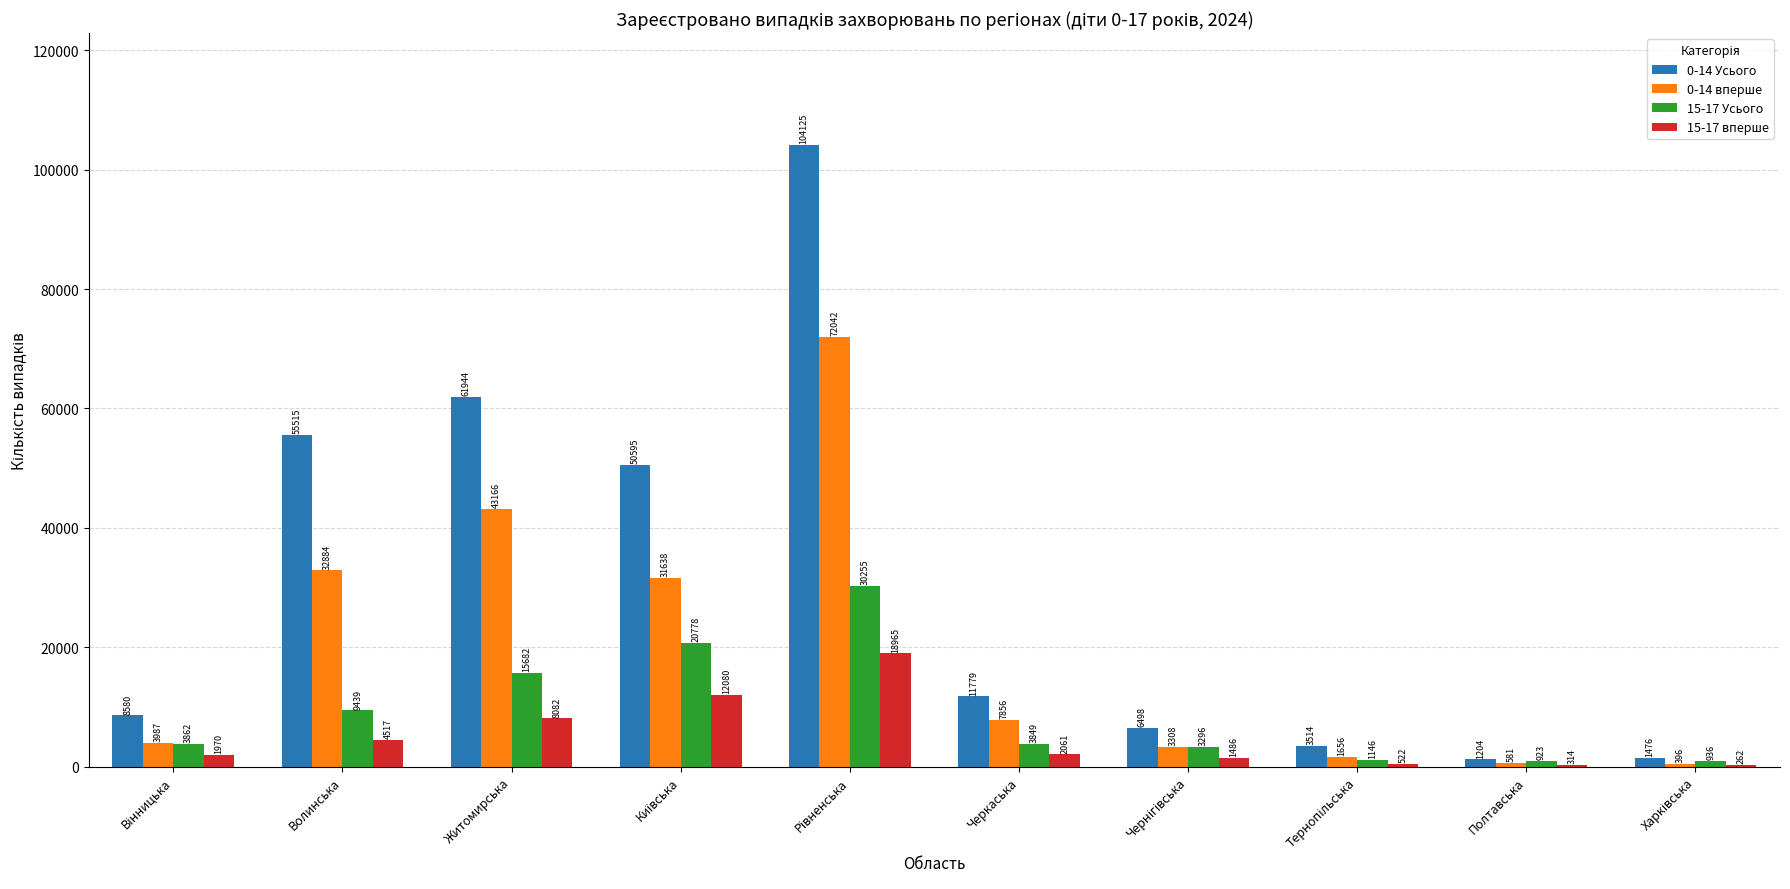

Which series has the largest total across all categories?

0-14 Усього